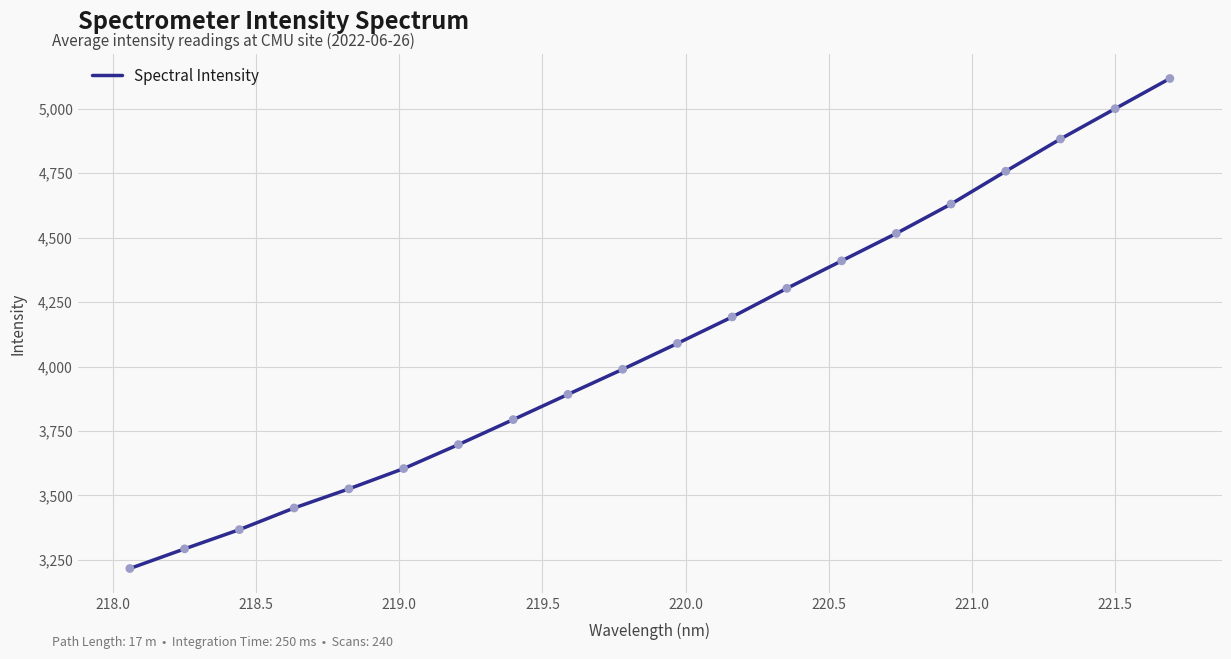

What is the minimum value shown in the chart?

3216.5